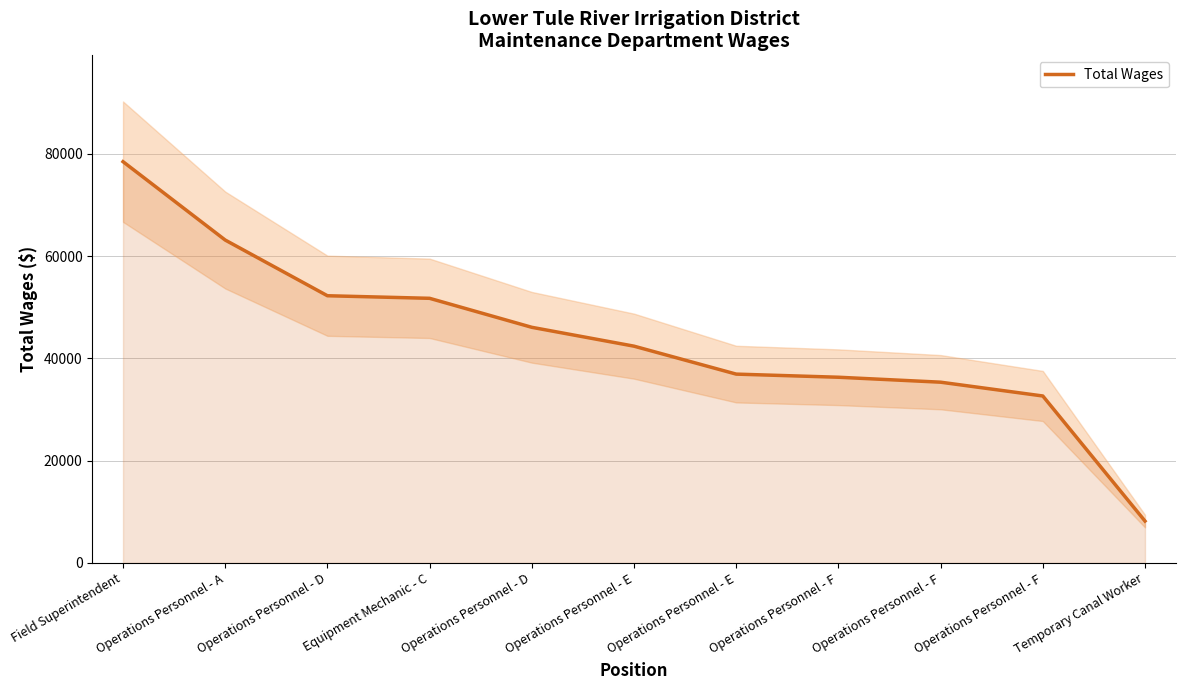

Is it true that the value at Temporary Canal Worker is 5204?

False